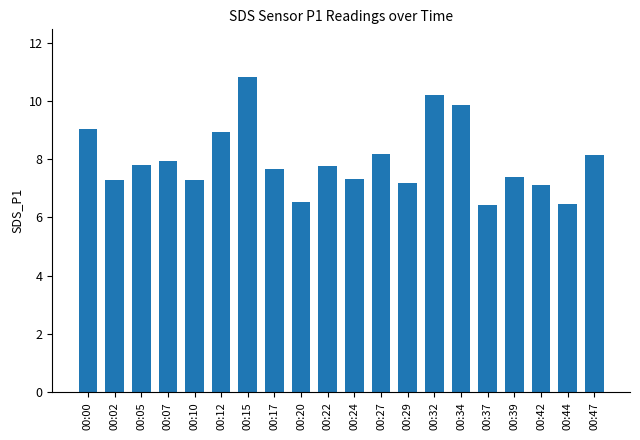

Count the number of categories in the chart.

20